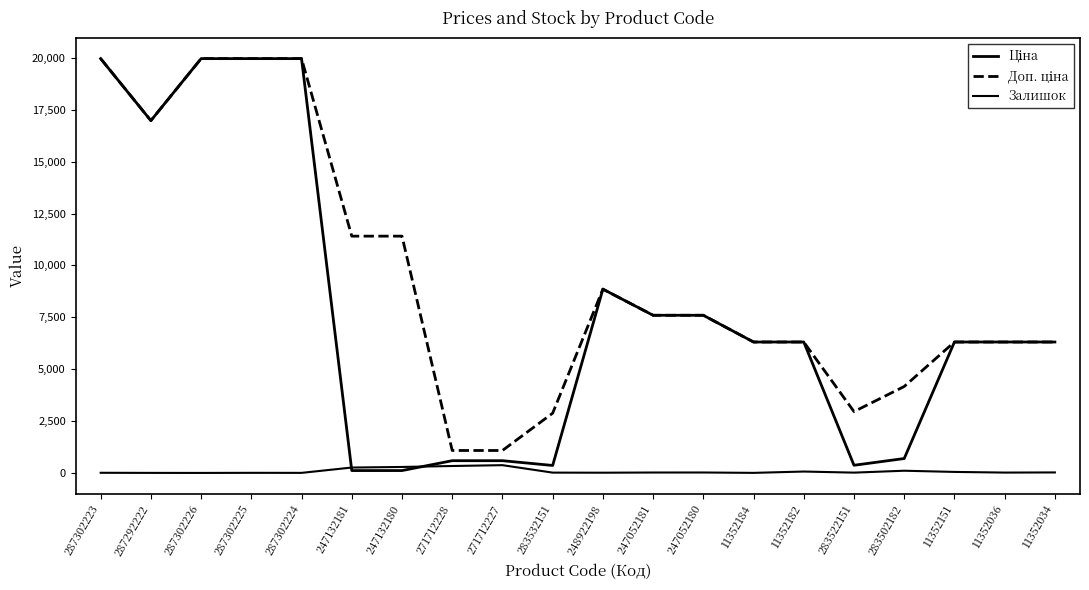

Reading left to right, transcribe all the data shown in this chart.

Ціна: 287302223=19964.2	287292222=16976.3	287302226=19964.2	287302225=19964.2	287302224=19964.2	247132181=114.1	247132180=114.1	271712228=589.9	271712227=589.9	283532151=359.9	248922198=8856.7	247052181=7596.5	247052180=7596.5	11352184=6308.8	11352182=6308.8	283522151=369.5	283502182=694.3	11352151=6308.8	11352036=6308.8	11352034=6308.8
Доп. ціна: 287302223=19964.2	287292222=16976.3	287302226=19964.2	287302225=19964.2	287302224=19964.2	247132181=11410.0	247132180=11410.0	271712228=1081.7	271712227=1081.7	283532151=2878.8	248922198=8856.7	247052181=7596.5	247052180=7596.5	11352184=6308.8	11352182=6308.8	283522151=2955.8	283502182=4165.6	11352151=6308.8	11352036=6308.8	11352034=6308.8
Залишок: 287302223=7.0	287292222=2.0	287302226=0.0	287302225=5.0	287302224=3.0	247132181=260.0	247132180=288.0	271712228=334.0	271712227=374.0	283532151=15.0	248922198=11.0	247052181=20.0	247052180=21.0	11352184=3.0	11352182=67.0	283522151=15.0	283502182=106.0	11352151=49.0	11352036=17.0	11352034=24.0